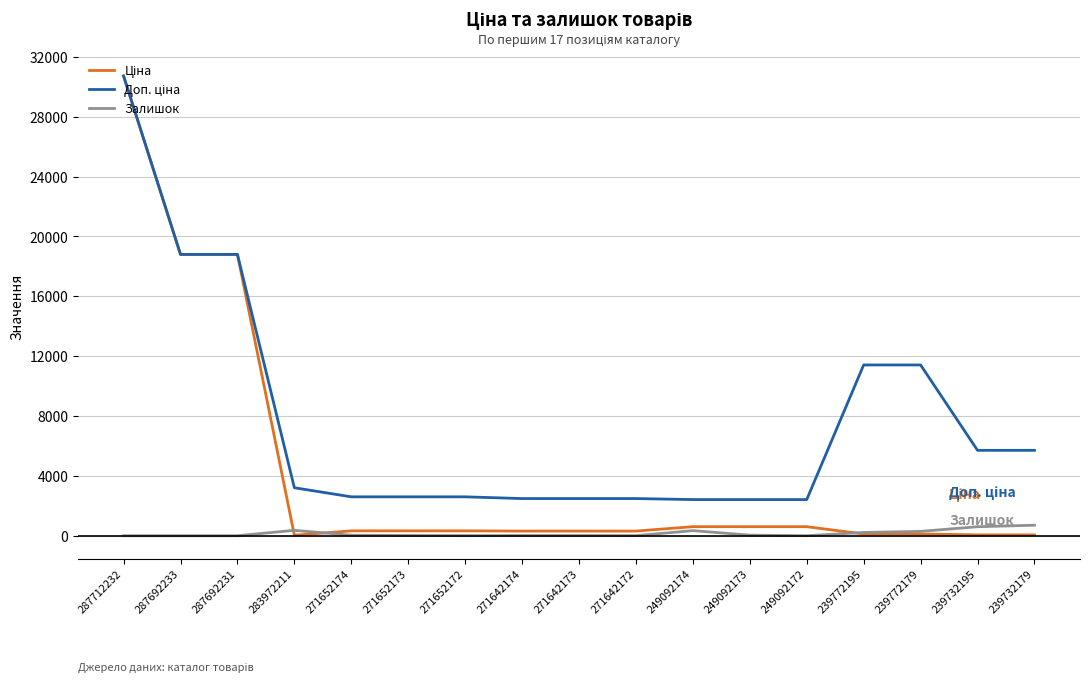

How many distinct data groups are displayed?

3